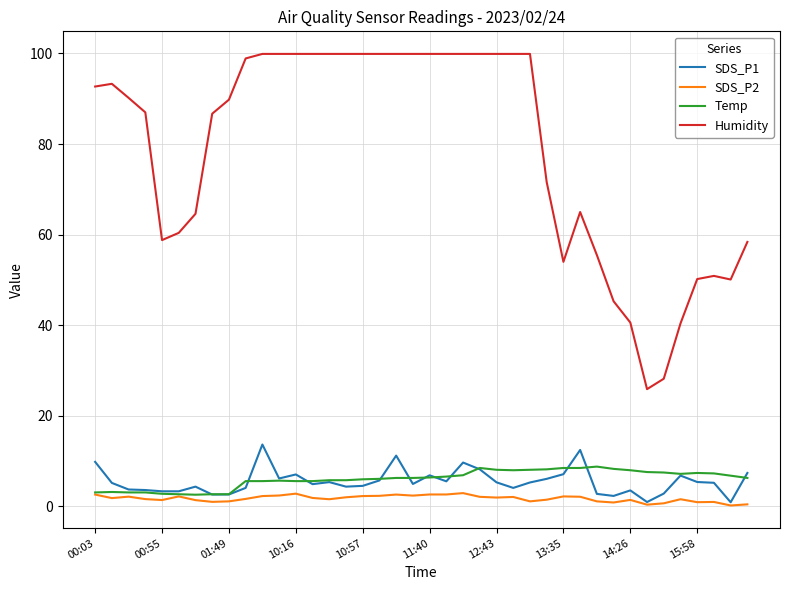

What is the maximum value for Temp?

8.8